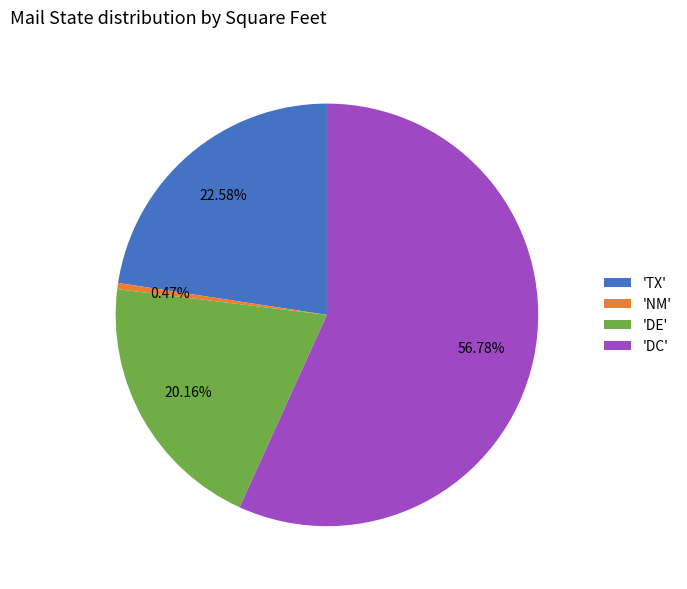

Which has a higher value, 'TX' or 'DC'?

'DC'